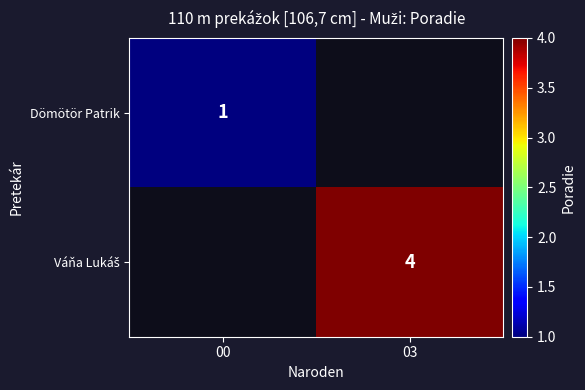

How many distinct data groups are displayed?

2